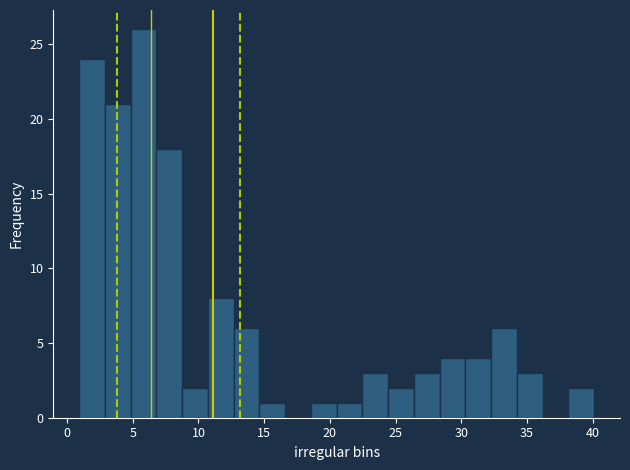

Read against the x-axis, roughly where is the centre of the tallest bar?

6.0